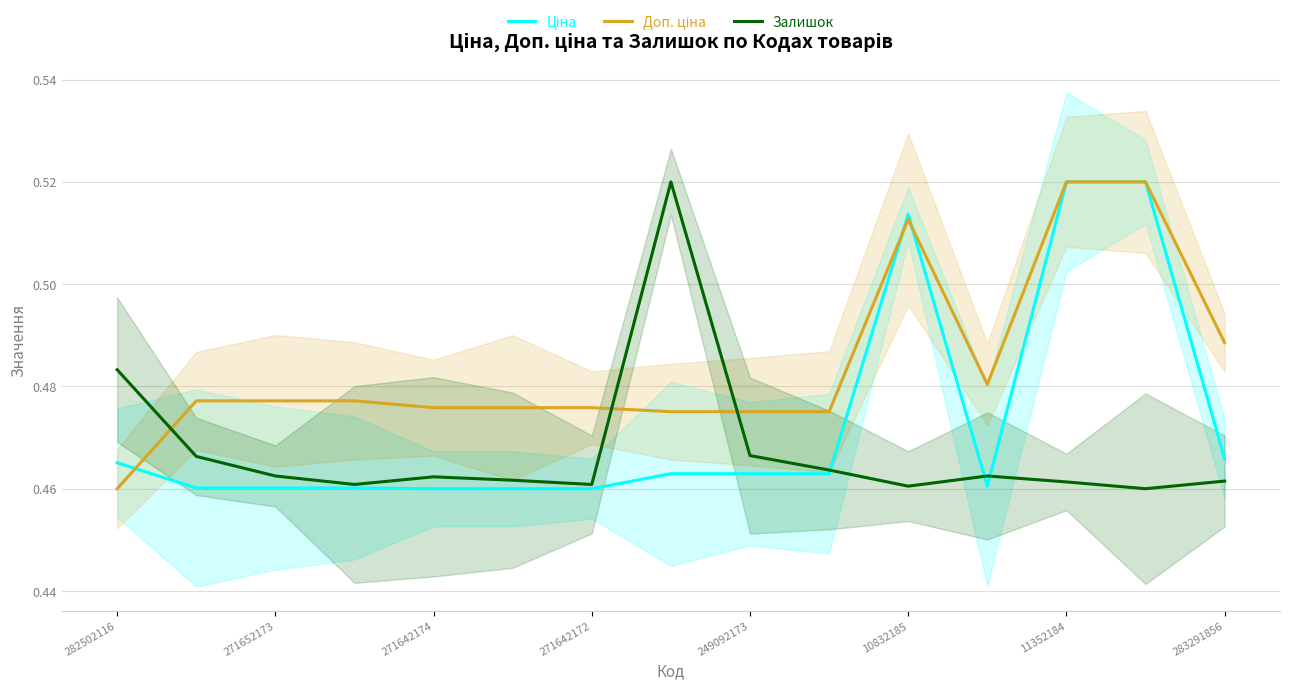

Reading right to left, list all the values displayed in this chart.

Ціна: 0.5	0.5	0.5	0.5	0.5	0.5	0.5	0.5	0.5	0.5	0.5	0.5	0.5	0.5	0.5
Доп. ціна: 0.5	0.5	0.5	0.5	0.5	0.5	0.5	0.5	0.5	0.5	0.5	0.5	0.5	0.5	0.5
Залишок: 0.5	0.5	0.5	0.5	0.5	0.5	0.5	0.5	0.5	0.5	0.5	0.5	0.5	0.5	0.5